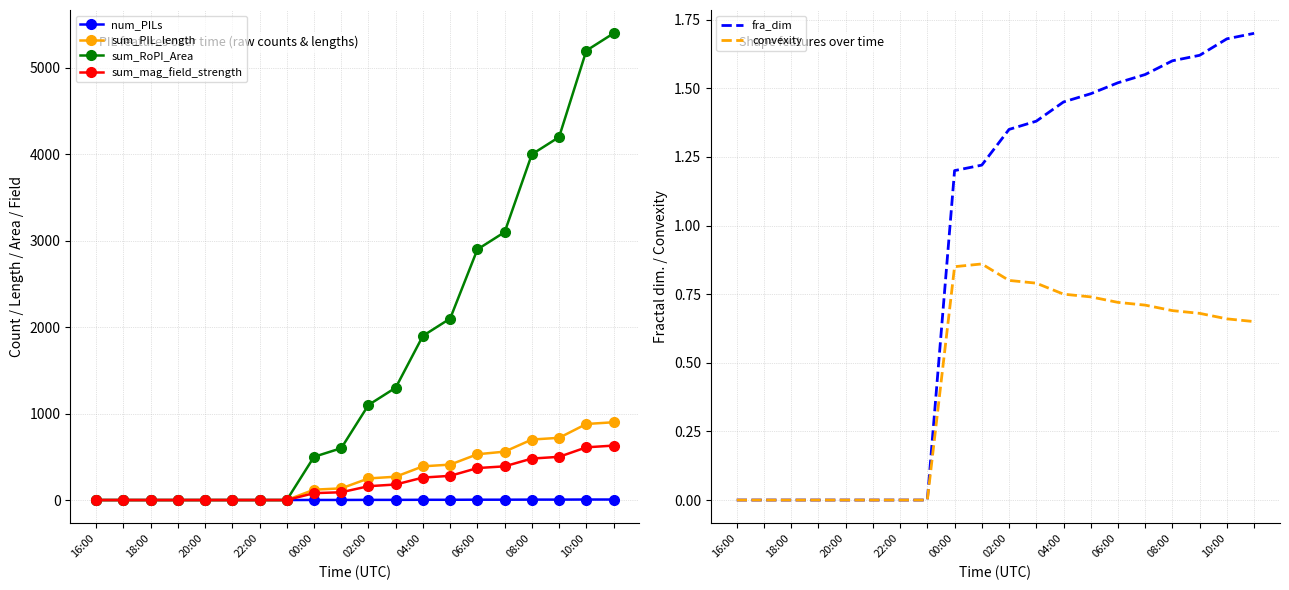

How many lines are shown in the chart?

6